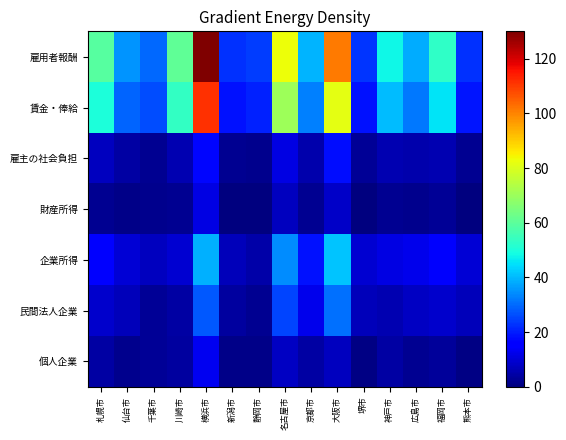

Which series changed the most between 川崎市 and 京都市?

雇用者報酬